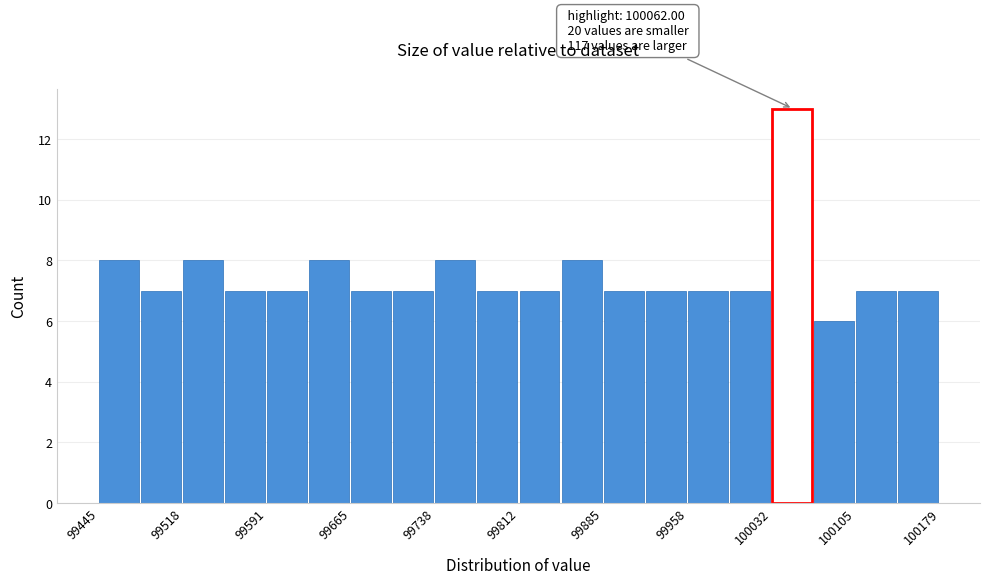

Read against the x-axis, roughly where is the centre of the tallest bar?

100050